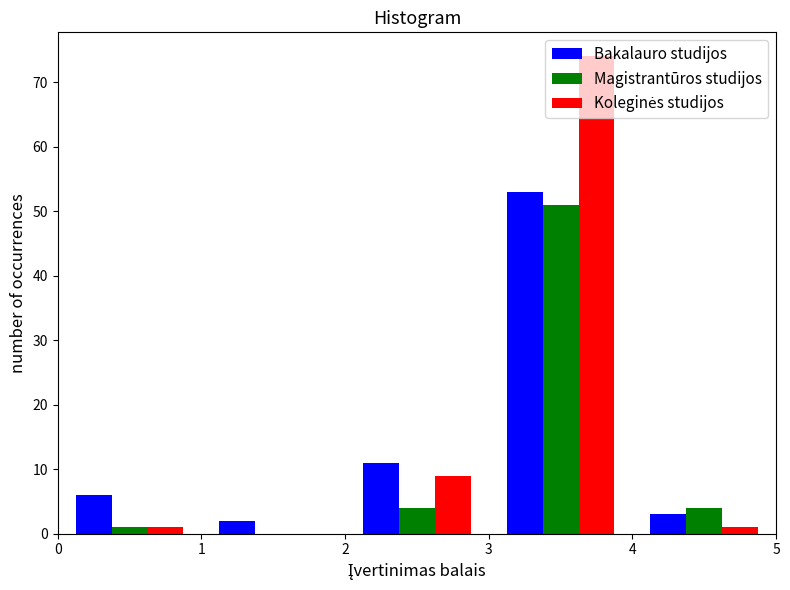

Reading left to right, transcribe this chart: for each range on the x-axis, give the height of each series' bar. The values are not printed on the chart, so give them approximately, as read against the axis.

0 to 1: Bakalauro studijos=6	Magistrantūros studijos=1	Koleginės studijos=1
1 to 2: Bakalauro studijos=2	Magistrantūros studijos=0	Koleginės studijos=0
2 to 3: Bakalauro studijos=11	Magistrantūros studijos=4	Koleginės studijos=9
3 to 4: Bakalauro studijos=53	Magistrantūros studijos=51	Koleginės studijos=74
4 to 5: Bakalauro studijos=3	Magistrantūros studijos=4	Koleginės studijos=1